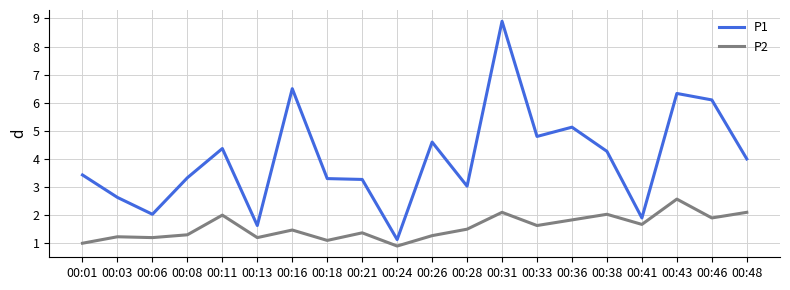

What is the minimum value shown in the chart?

0.9